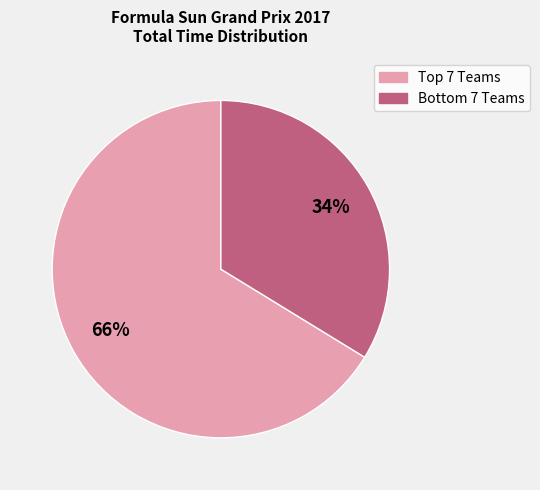

To the nearest percent, what is the average slice percentage?

50%